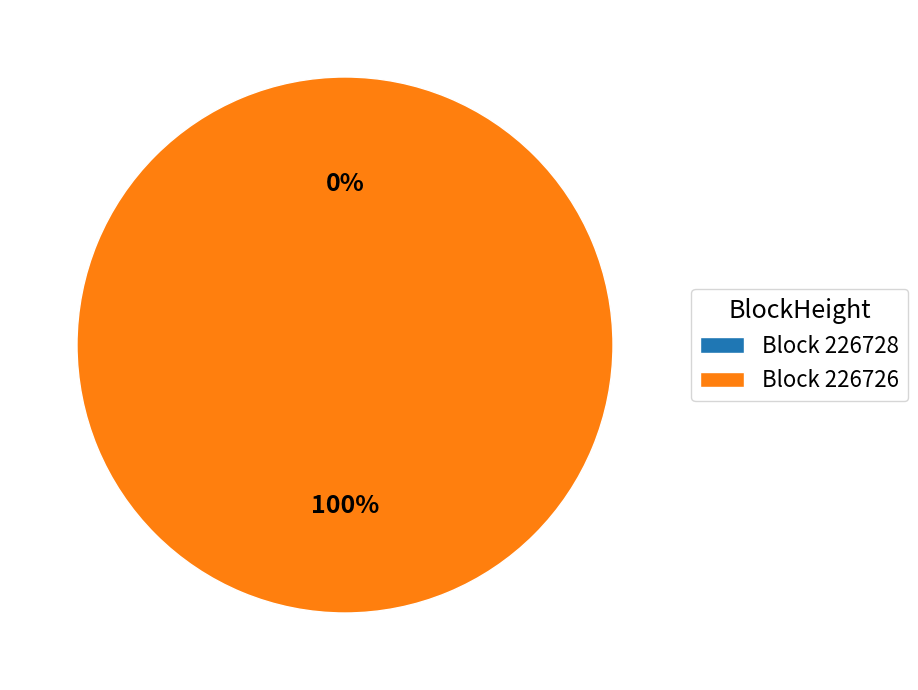

Combined, what portion of the pie is 226726 and 226728?

100.0%